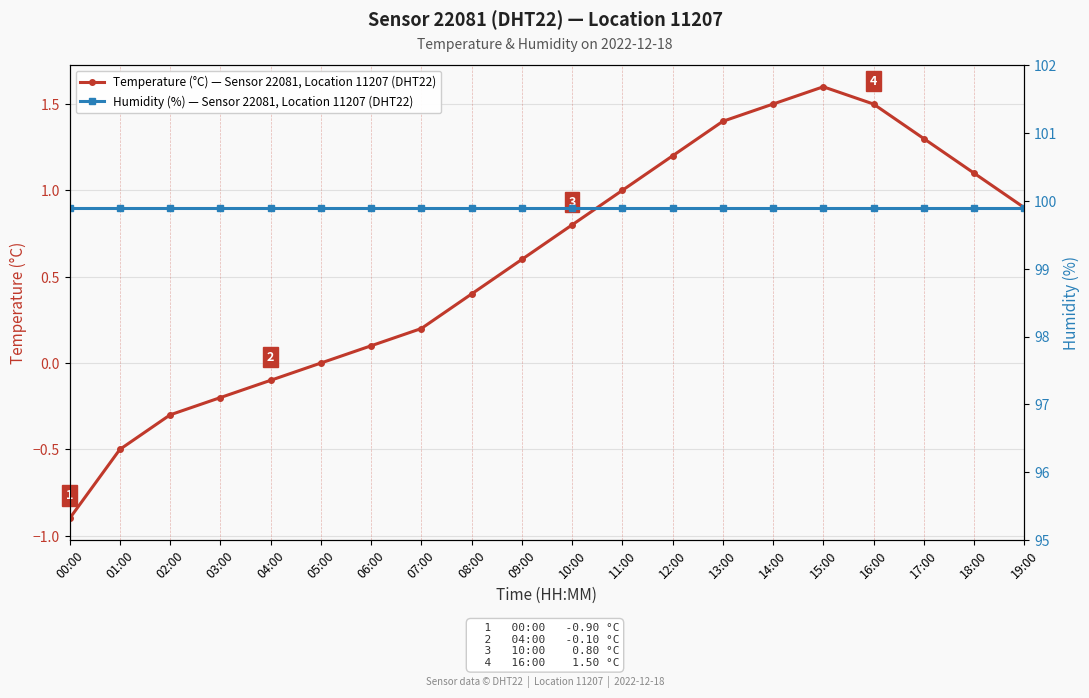

Reading right to left, transcribe all the data shown in this chart.

Temperature (°C) — Sensor 22081, Location 11207 (DHT22): 19:00=0.9	18:00=1.1	17:00=1.3	16:00=1.5	15:00=1.6	14:00=1.5	13:00=1.4	12:00=1.2	11:00=1.0	10:00=0.8	09:00=0.6	08:00=0.4	07:00=0.2	06:00=0.1	05:00=0.0	04:00=-0.1	03:00=-0.2	02:00=-0.3	01:00=-0.5	00:00=-0.9
Humidity (%) — Sensor 22081, Location 11207 (DHT22): 19:00=99.9	18:00=99.9	17:00=99.9	16:00=99.9	15:00=99.9	14:00=99.9	13:00=99.9	12:00=99.9	11:00=99.9	10:00=99.9	09:00=99.9	08:00=99.9	07:00=99.9	06:00=99.9	05:00=99.9	04:00=99.9	03:00=99.9	02:00=99.9	01:00=99.9	00:00=99.9